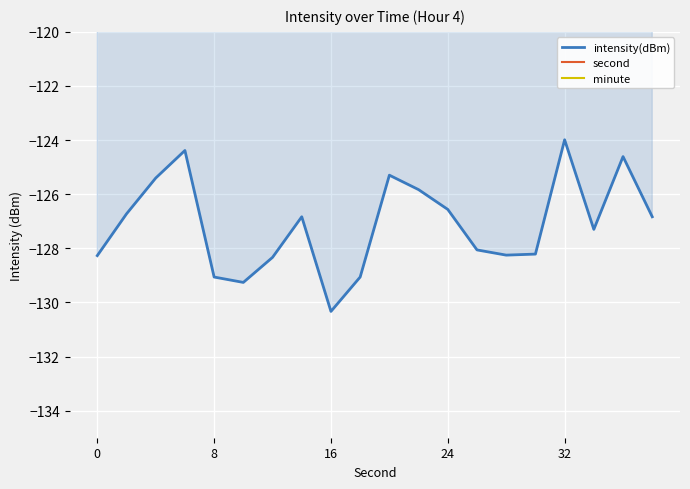

True or false: second and minute cross at least once.

False